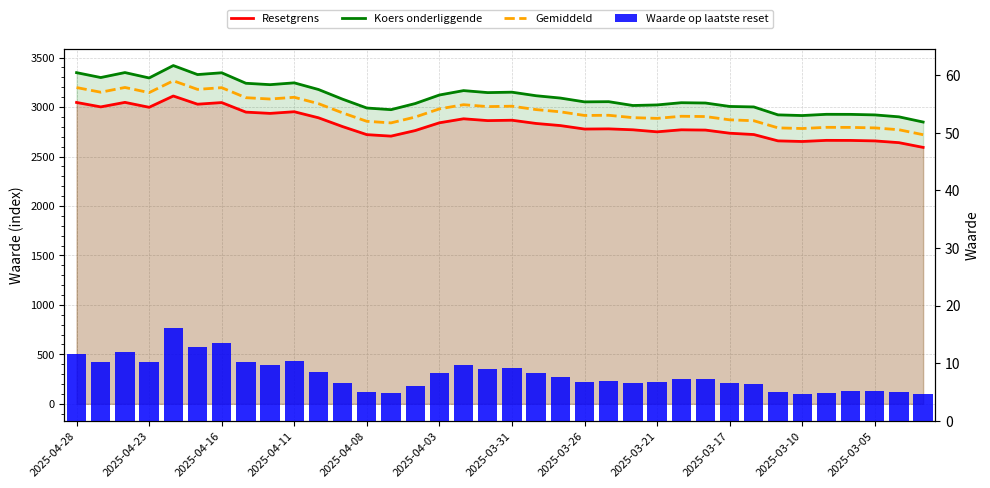

What are all the series names shown in the legend?

Resetgrens, Koers onderliggende, Gemiddeld, Waarde op laatste reset